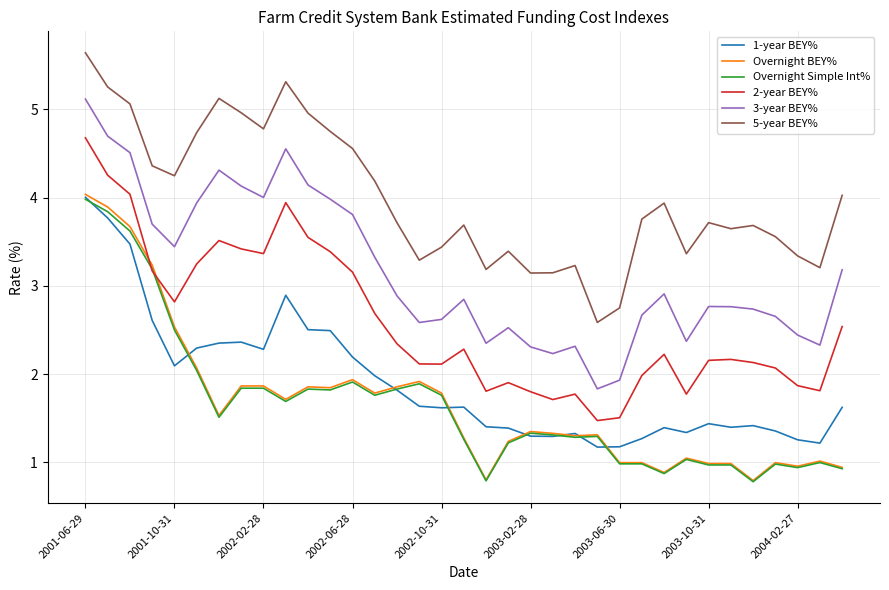

How many lines are shown in the chart?

6